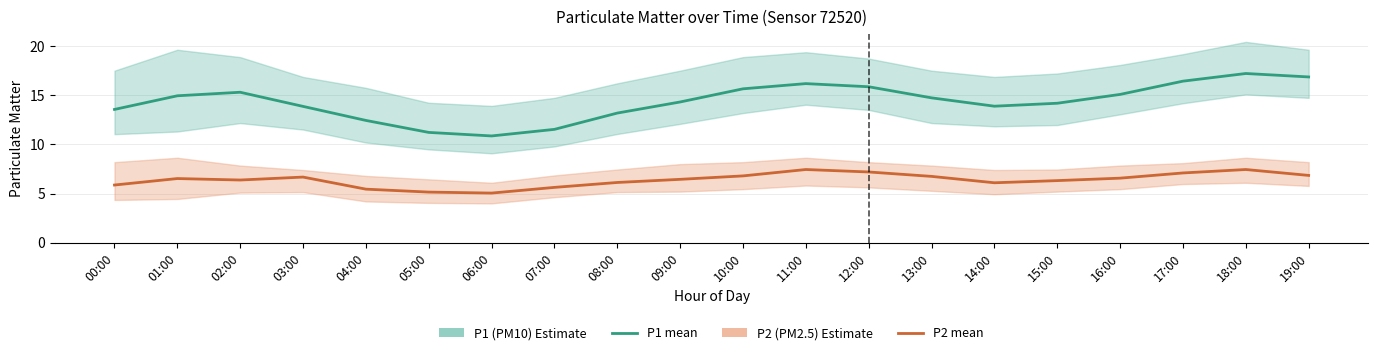

True or false: P1 (PM10) and P2 (PM2.5) intersect in this chart.

False